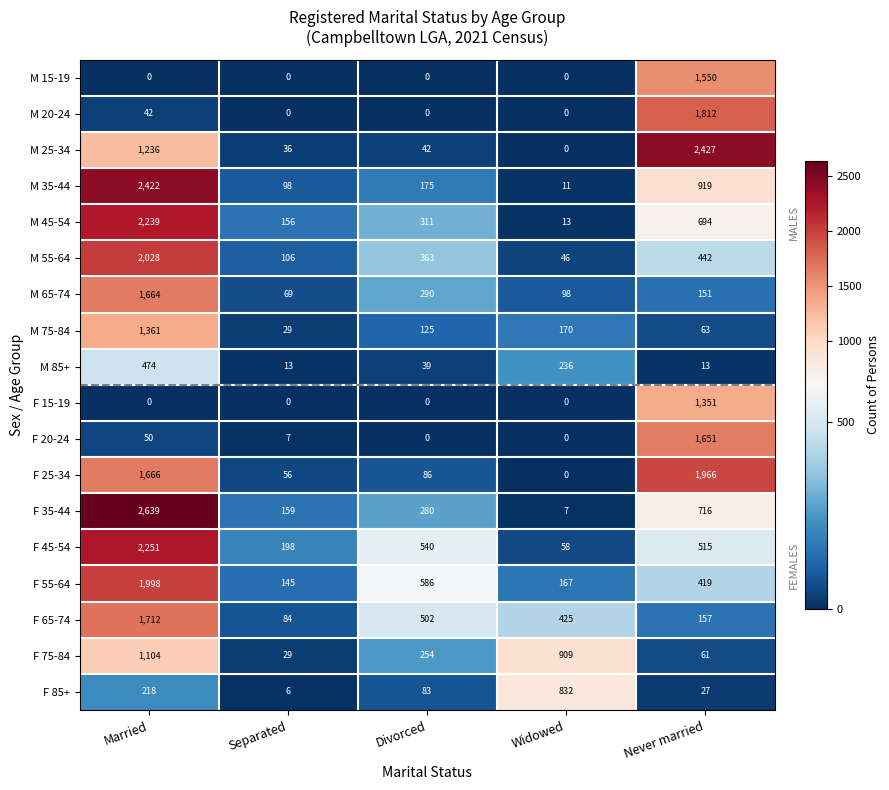

How many data points does each series have?

5